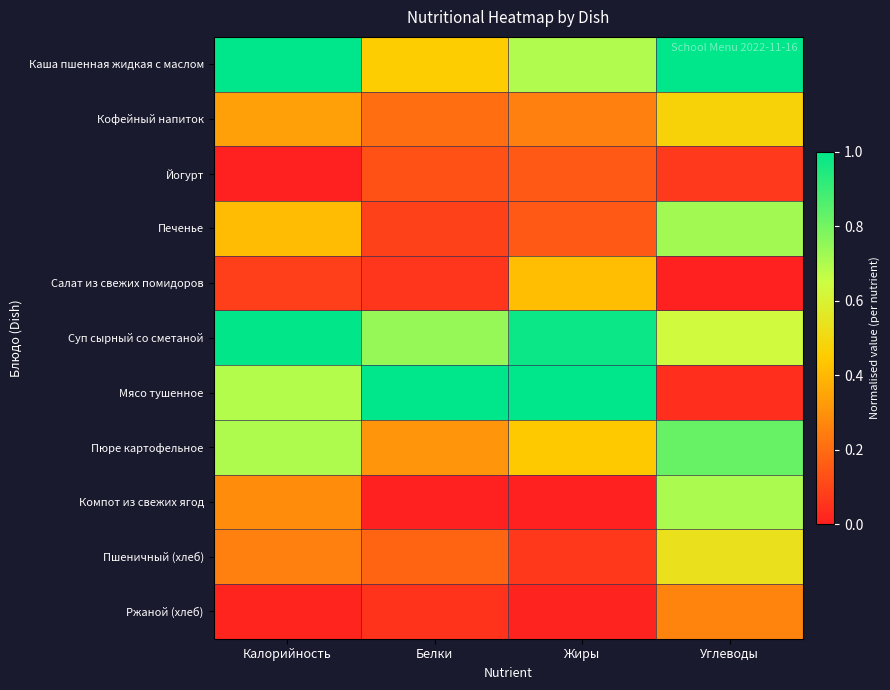

Between Жиры and Углеводы, which series saw the biggest shift?

Мясо тушенное